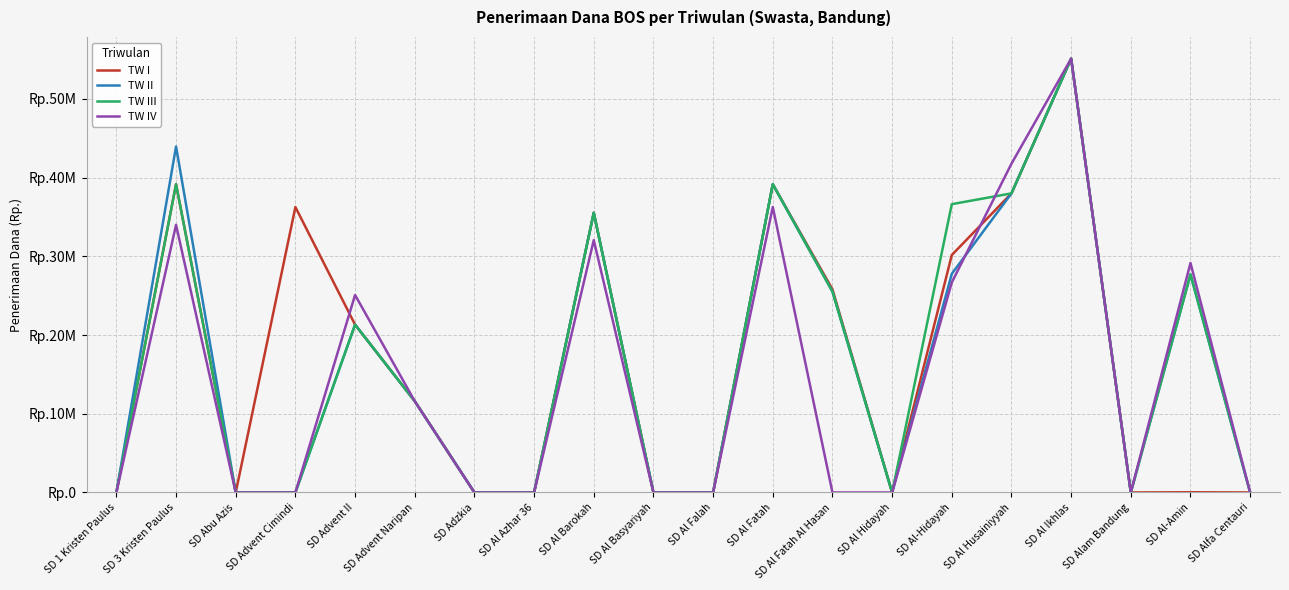

What is the difference between the maximum and minimum values in the TW III series?

55100000